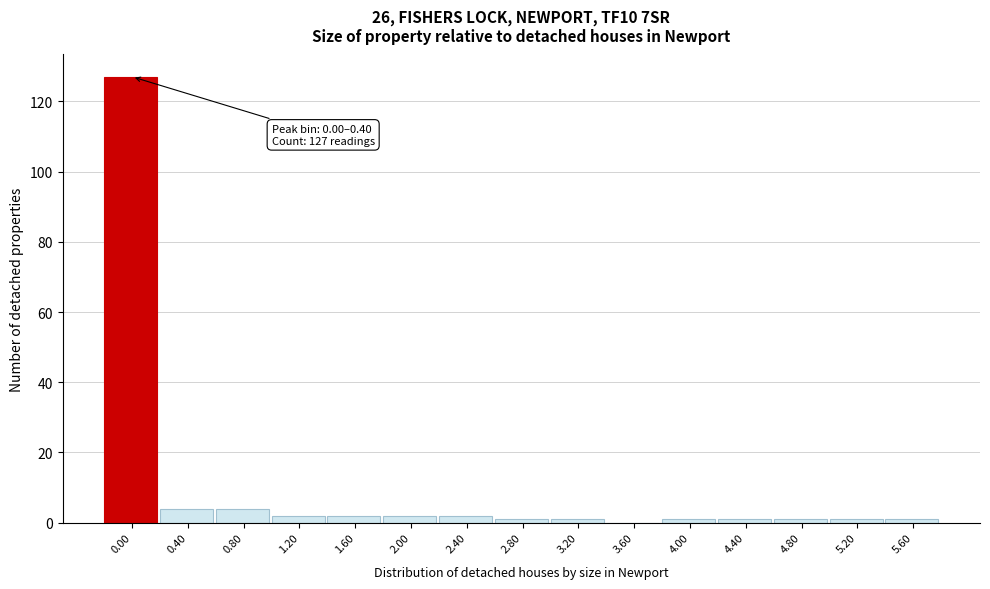

Reading left to right, extract all data points from this chart.

0.00=127	0.40=4	0.80=4	1.20=2	1.60=2	2.00=2	2.40=2	2.80=1	3.20=1	3.60=0	4.00=1	4.40=1	4.80=1	5.20=1	5.60=1